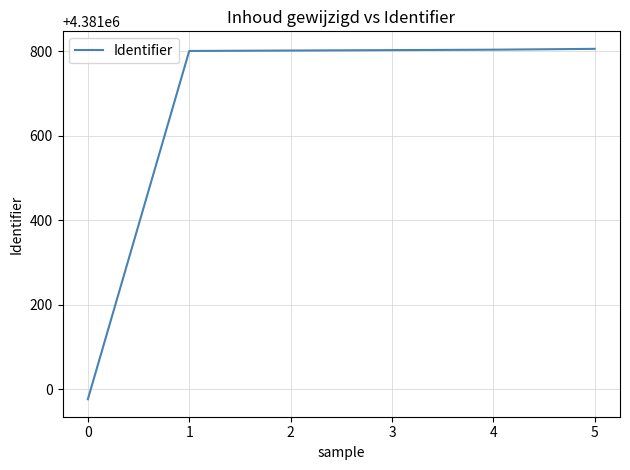

What is the difference between the maximum and minimum values?

830